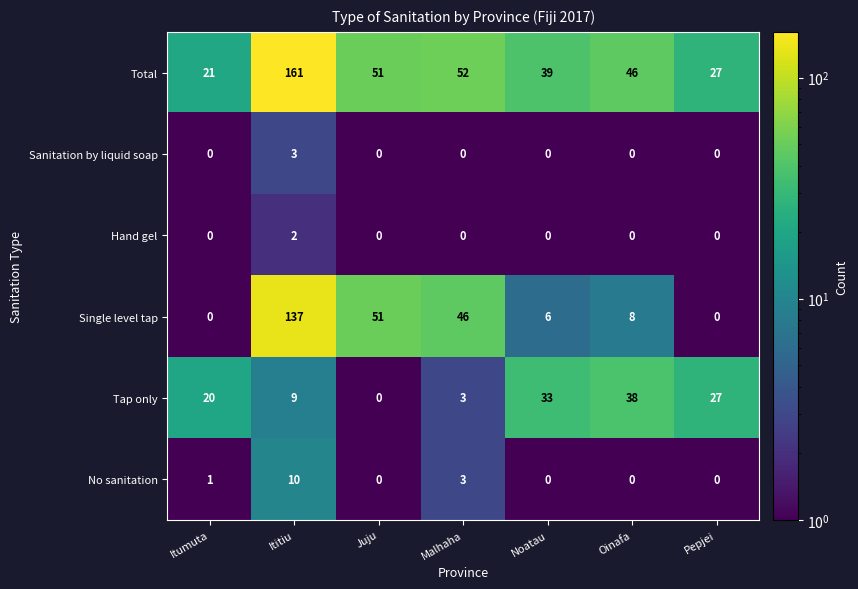

Which category has the highest value in the Sanitation by liquid soap series?

Ititiu